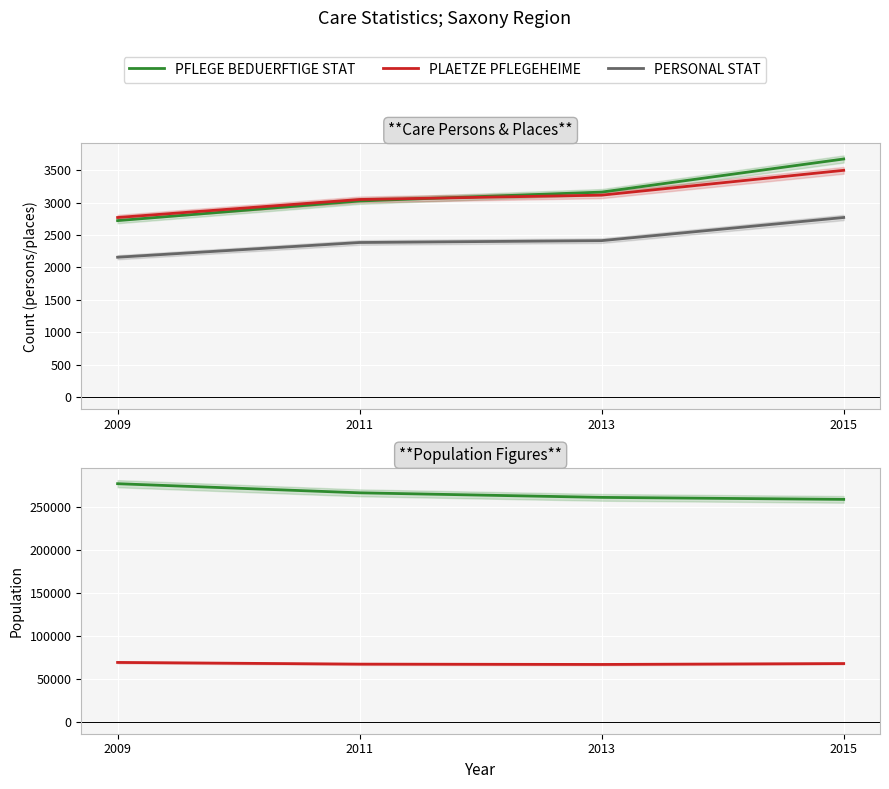

How many lines are shown in the chart?

5